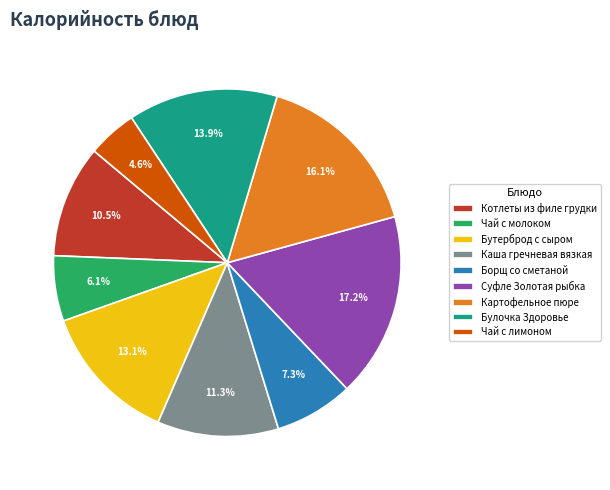

Combined, what portion of the pie is Чай с лимоном and Котлеты из филе грудки?

15.1%